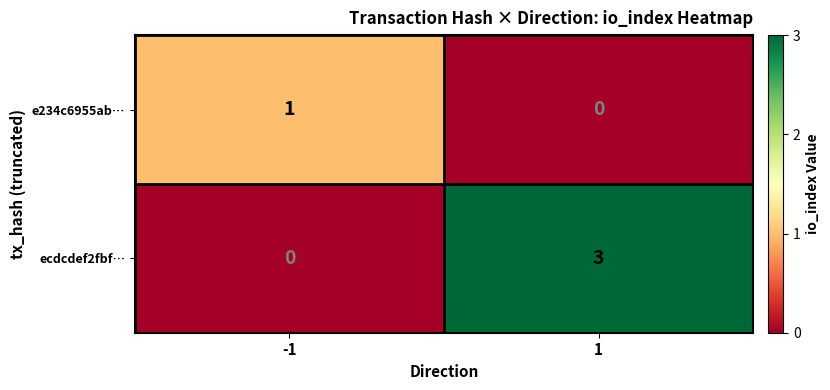

Is it true that ecdcdef2fbf… equals 3 at 1?

True